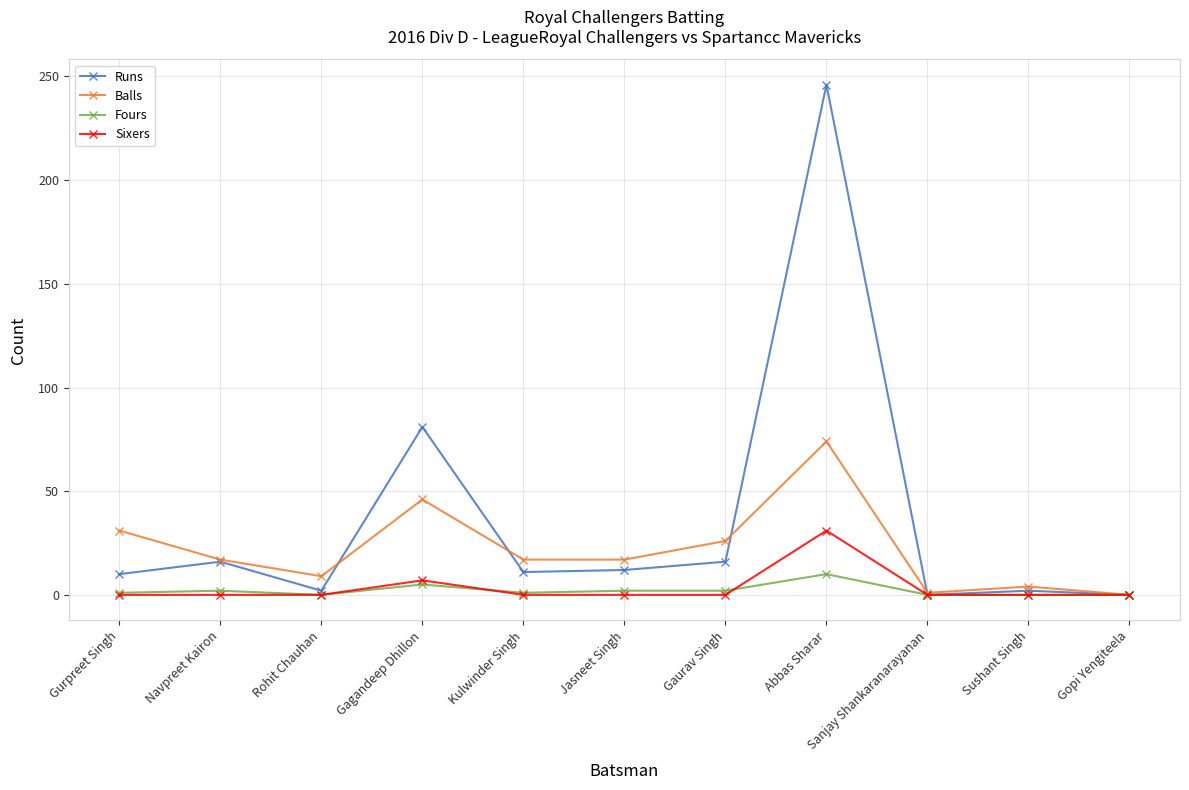

Which series changed the most between Gaurav Singh and Gopi Yengiteela?

Balls